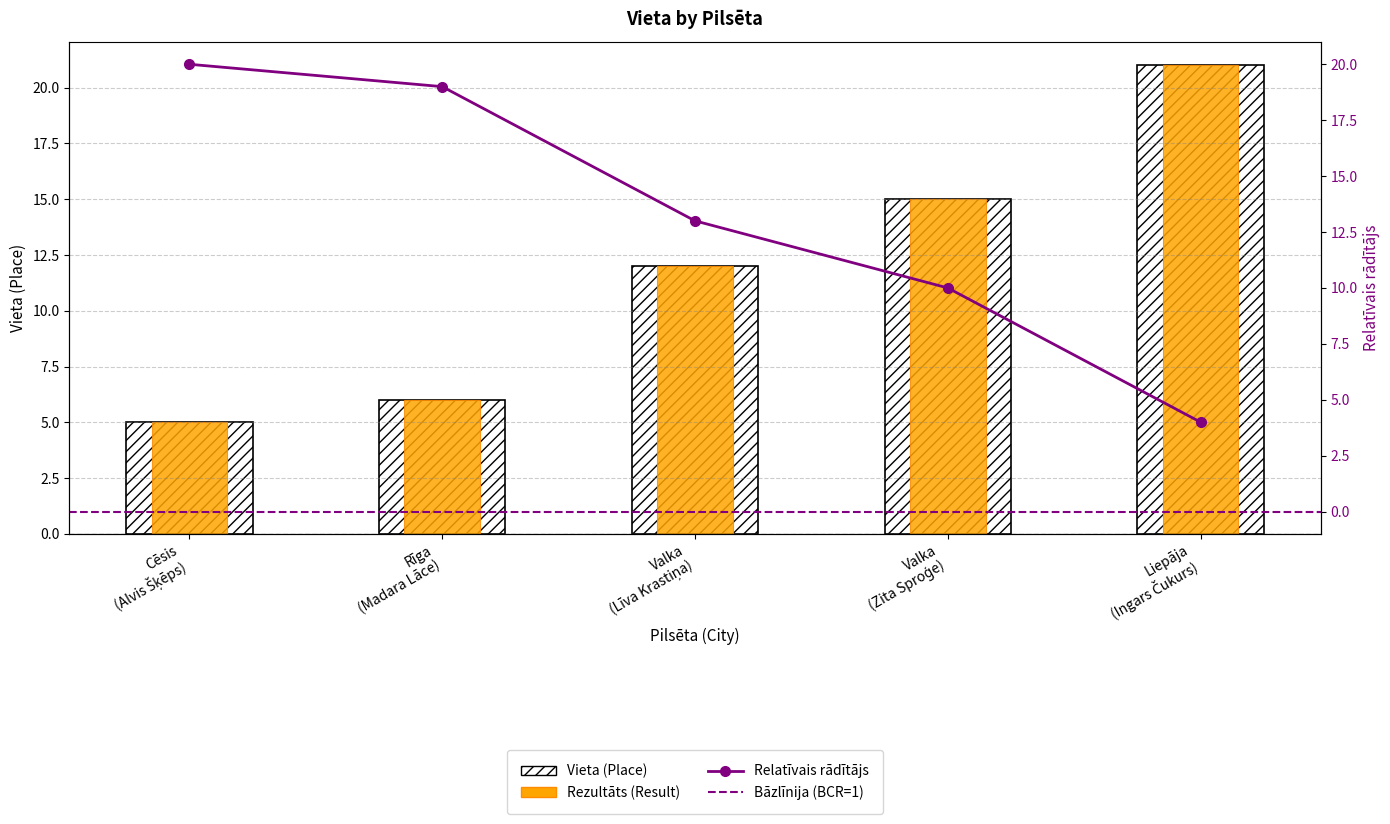

Which has a higher value, Cēsis (Alvis Šķēps) or Valka (Līva Krastiņa)?

Valka (Līva Krastiņa)